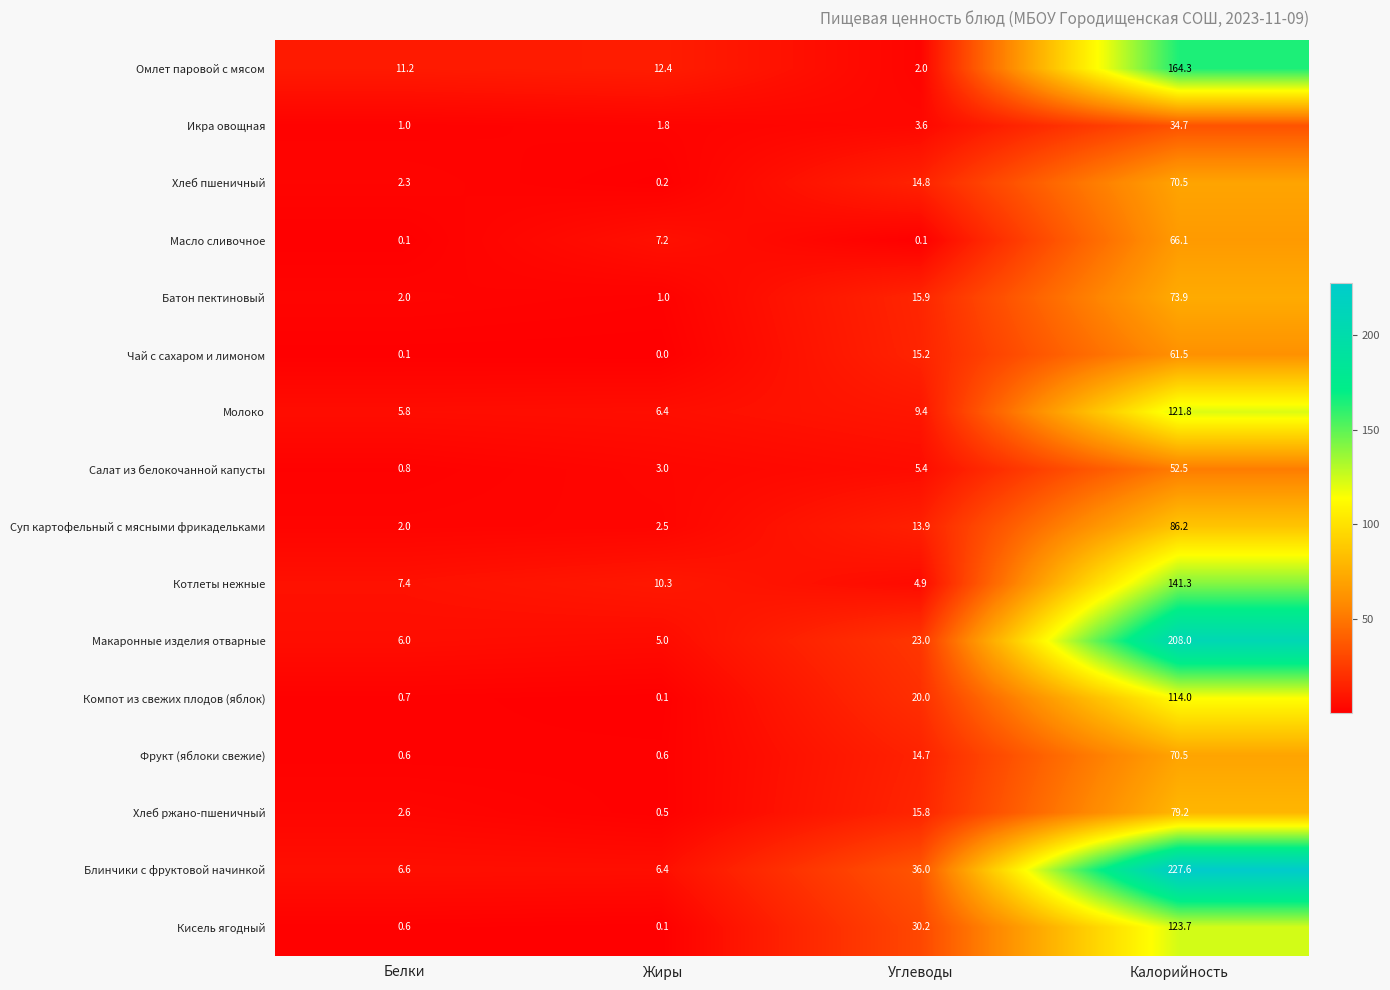

How many values in the Молоко series are below 9?

2